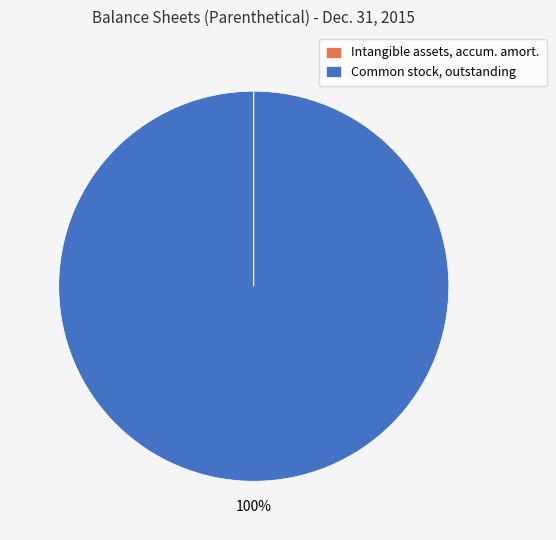

To the nearest percent, what is the difference between the largest and smallest slice percentages?

100%